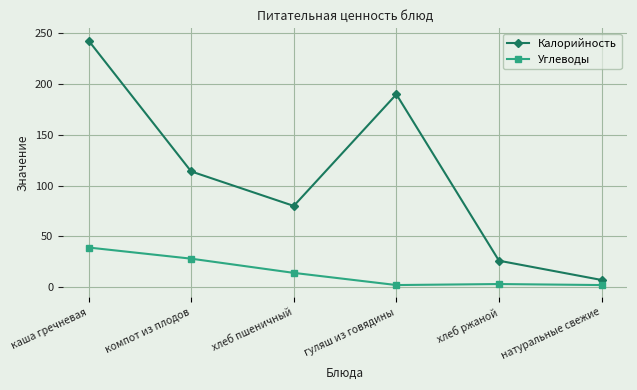

What is the label of the 1st point from the right?

натуральные свежие